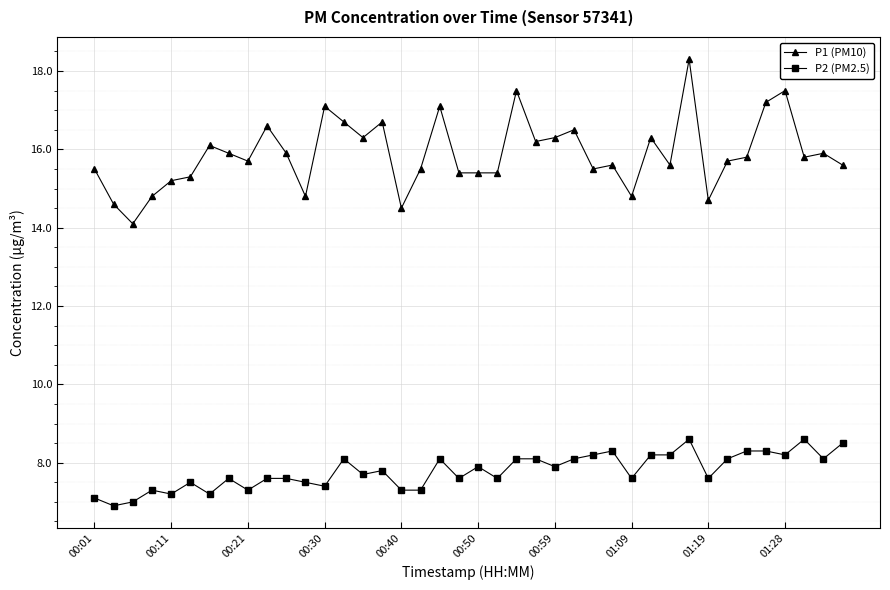

What is the value of the P2 (PM2.5) point at the 39th from the left?

8.1